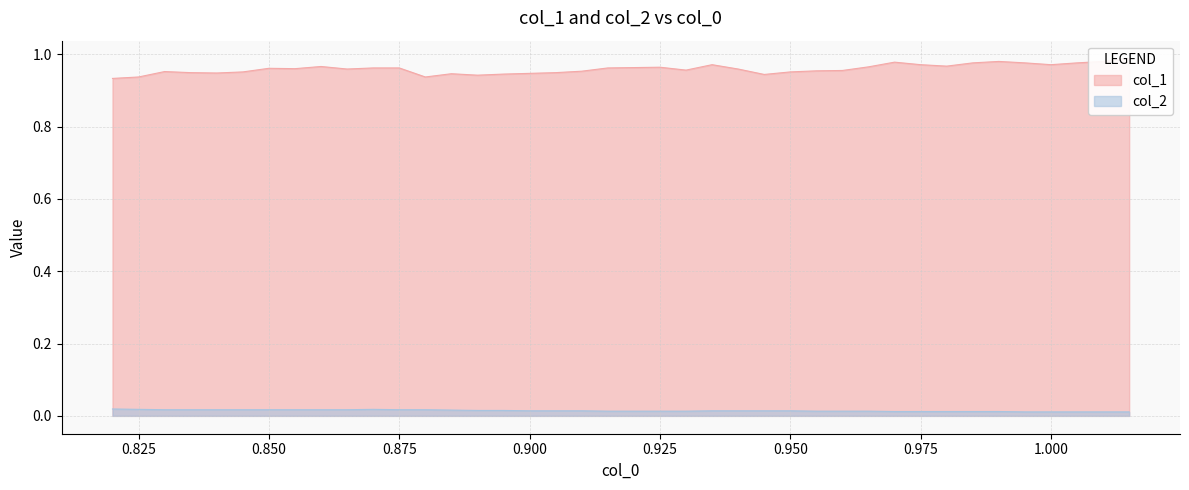

What is the difference between the maximum and minimum values in the col_1 series?

0.1